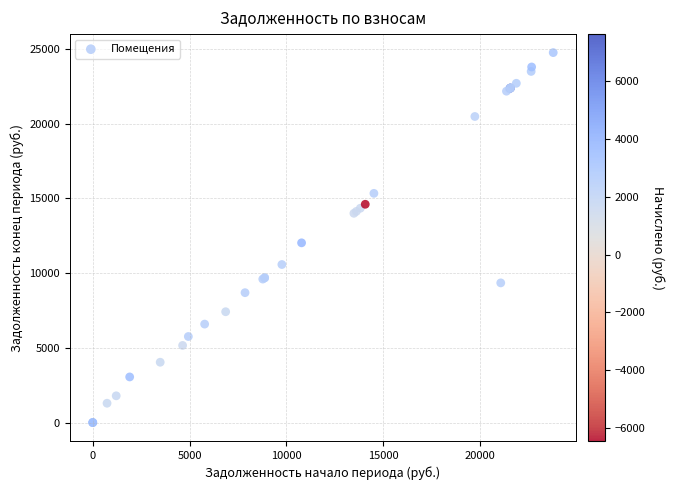

What Y value in the scatter plot is closest to 12381?

12030.1